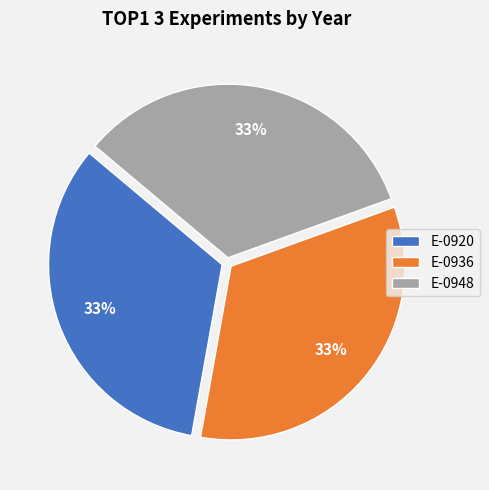

Approximately how many times larger is the value at E-0920 compared to E-0948?

1.0